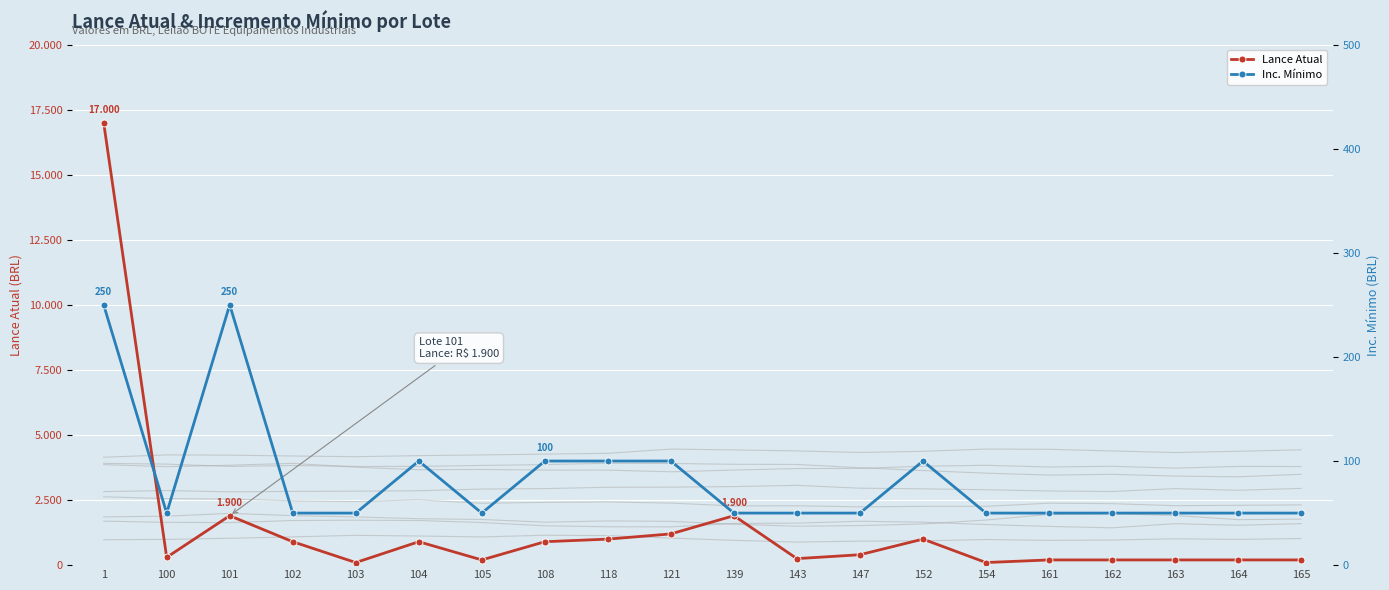

True or false: Inc. Mínimo and Lance Atual cross at least once.

False